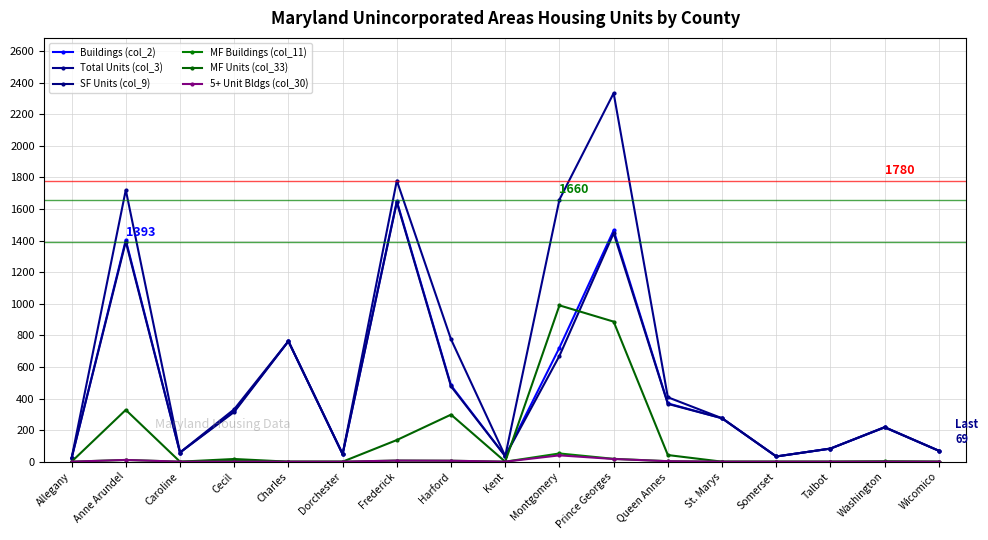

In Buildings (col_2), how many points are lower than both neighbors (excluding endpoints)?

4